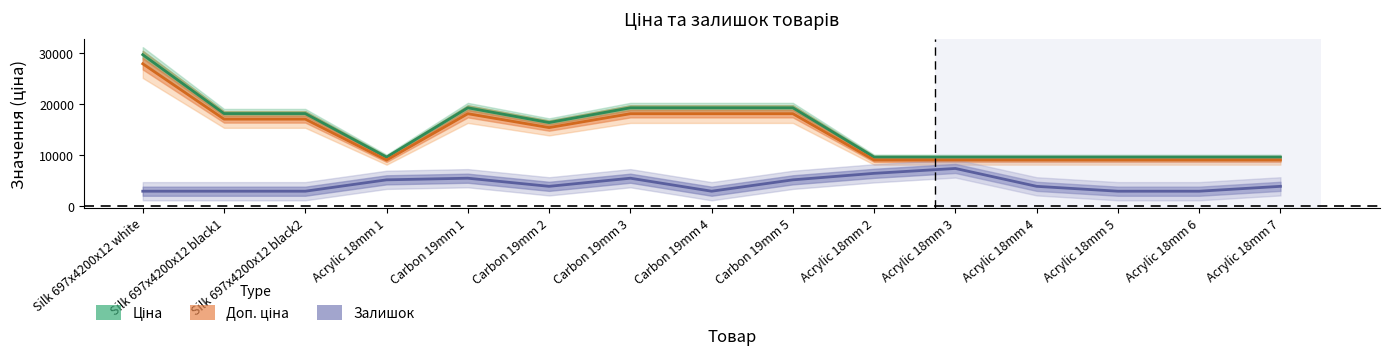

What is the spread (max minus min) of values at Acrylic 18mm 7?

5731.9